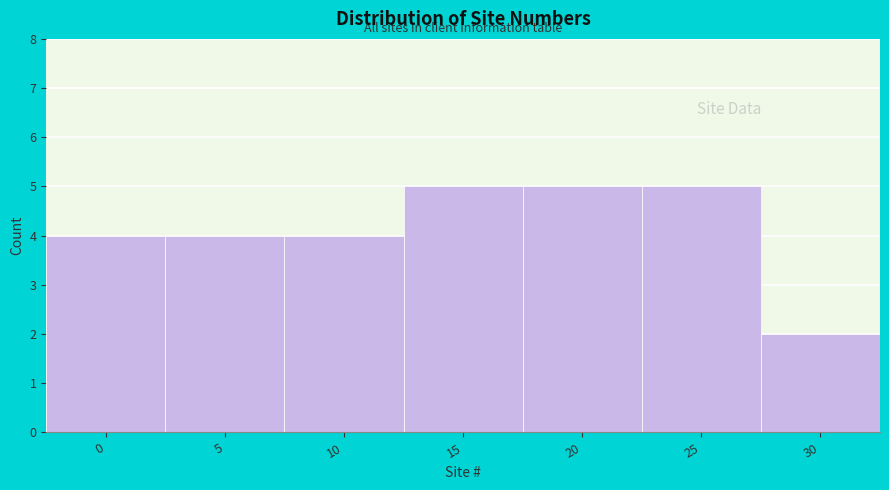

Reading right to left, list all the values displayed in this chart.

2	5	5	5	4	4	4